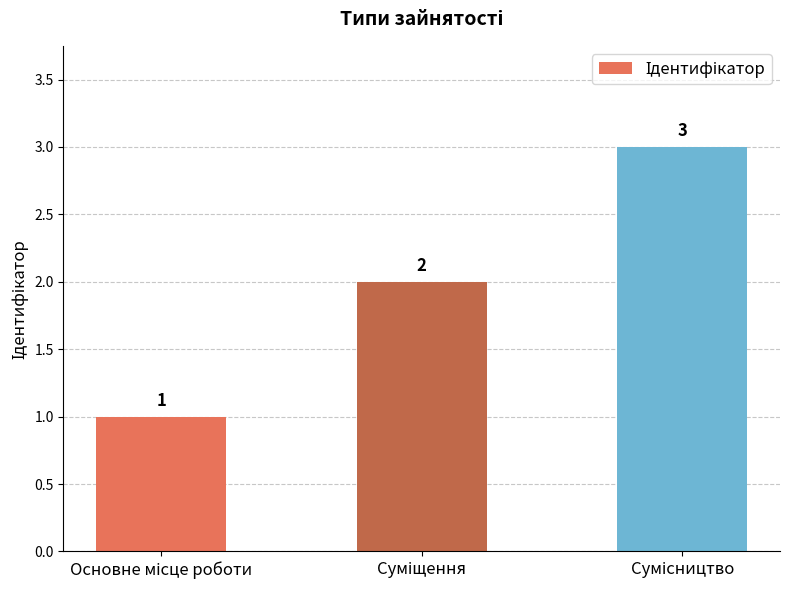

What is the greatest value displayed?

3